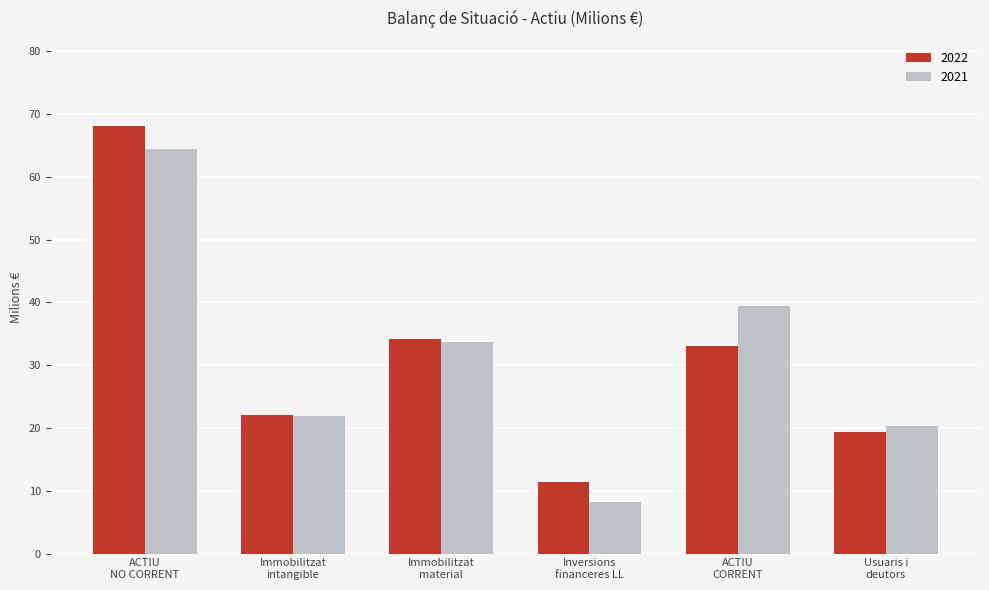

What is the difference between the second highest and second lowest values in the 2021 series?

19.0